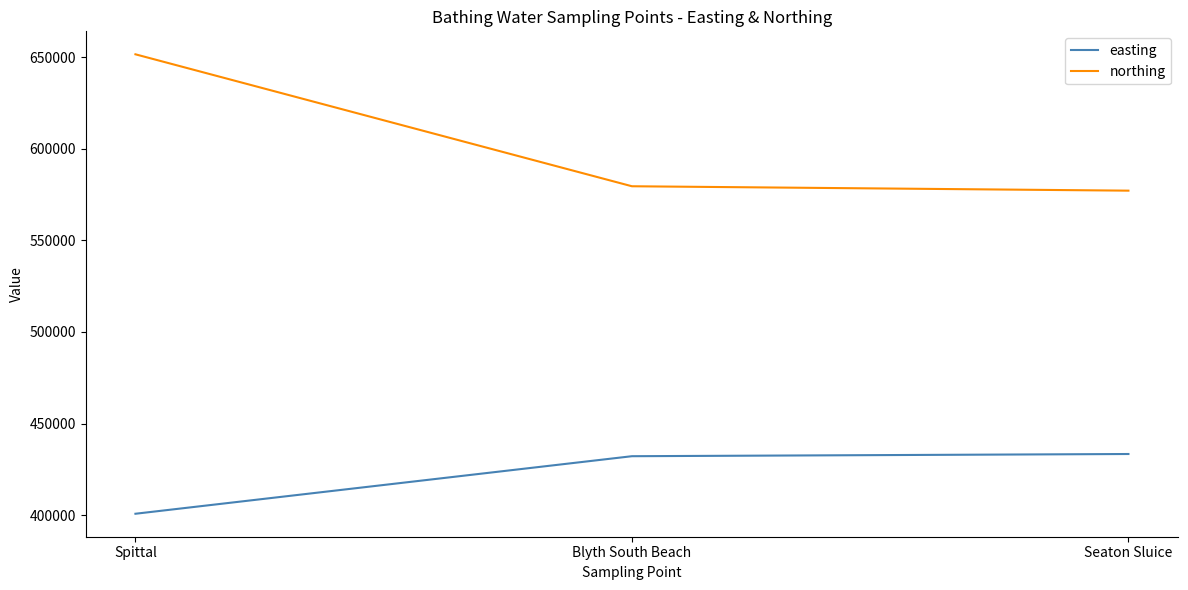

Reading left to right, list all the values displayed in this chart.

easting: Spittal=400800	Blyth South Beach=432200	Seaton Sluice=433400
northing: Spittal=651500	Blyth South Beach=579500	Seaton Sluice=577100